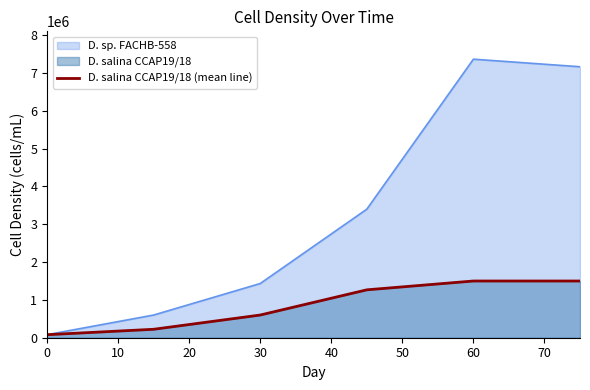

How many values are below 1266666?

3